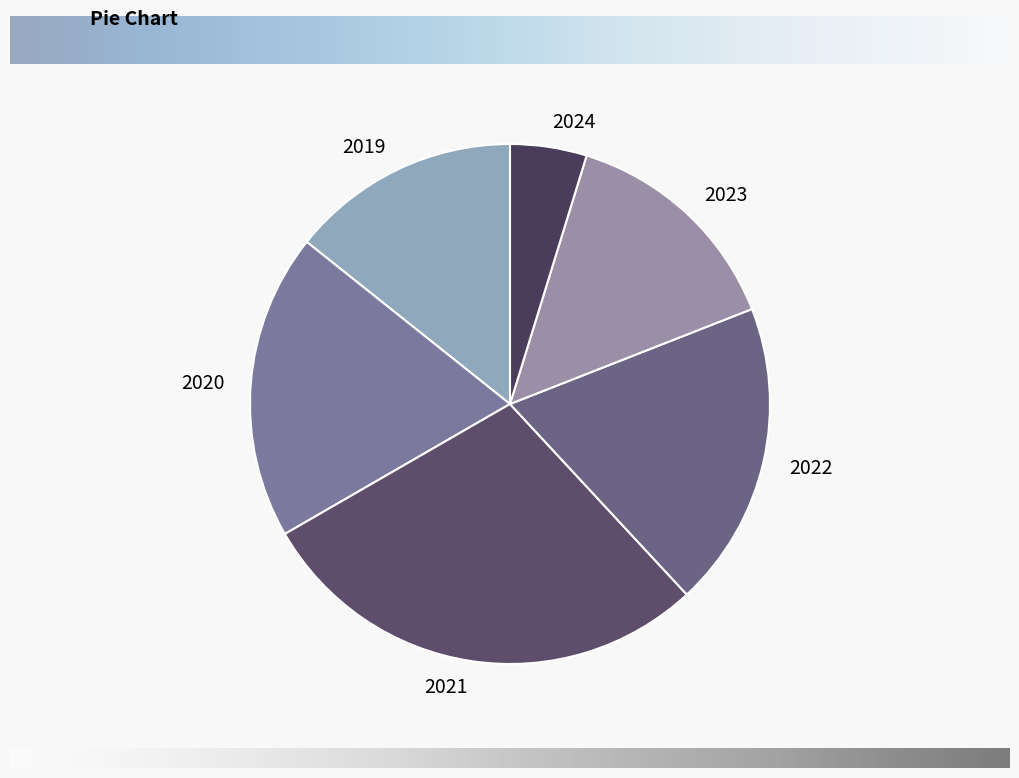

Is the sum of 2019 and 2023 greater than half?

No